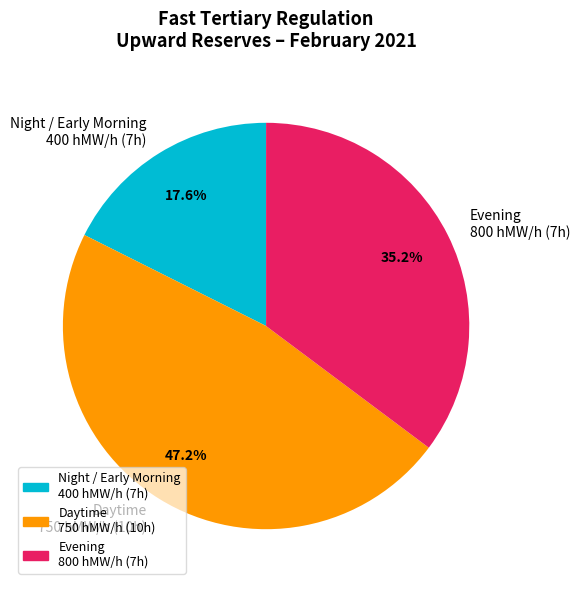

Is there a majority slice in this chart?

No